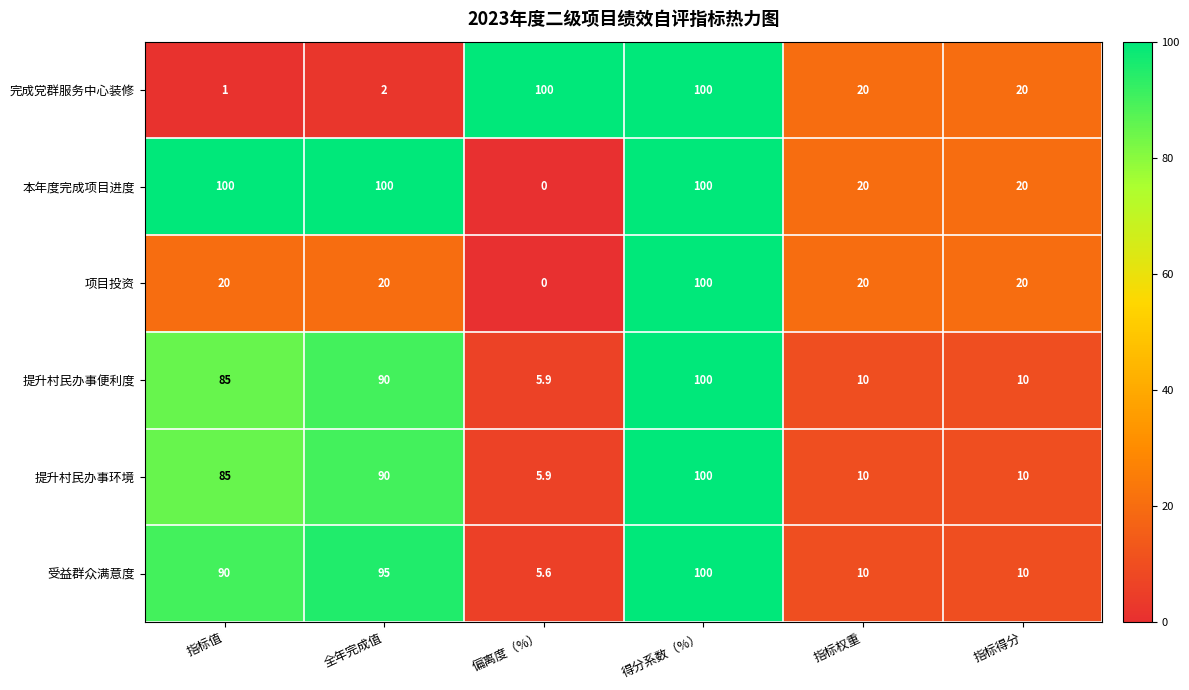

What is the total value across all series at 指标得分?

90.0